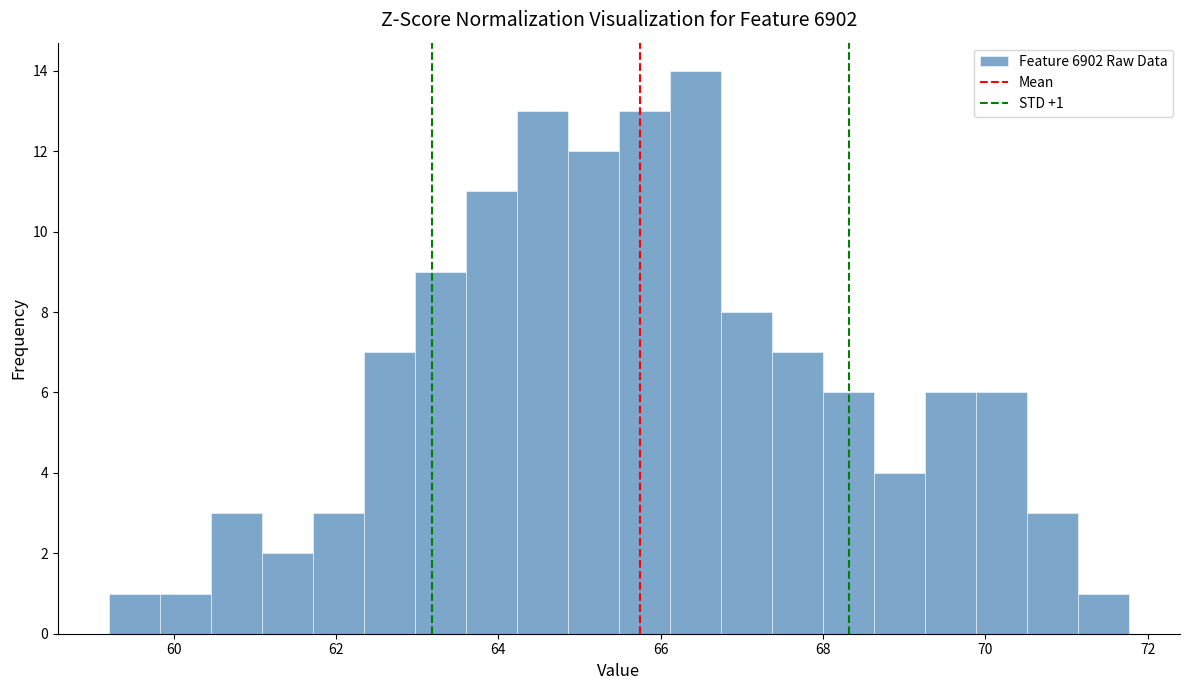

Around what value on the x-axis is the tallest bar? Give the approximate position of its centre, as read against the axis.

66.4